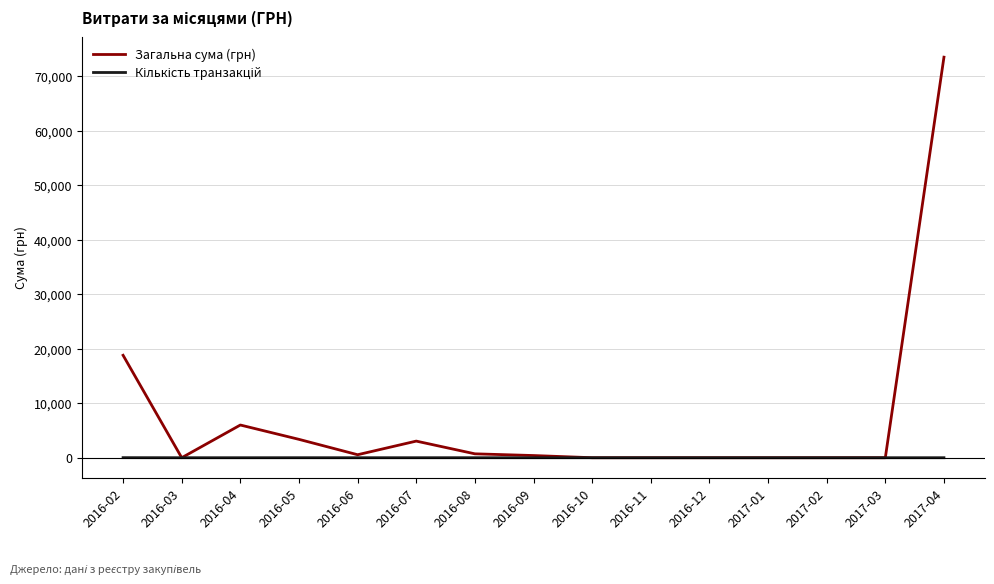

Which series has the largest range (max minus min)?

Загальна сума (грн)